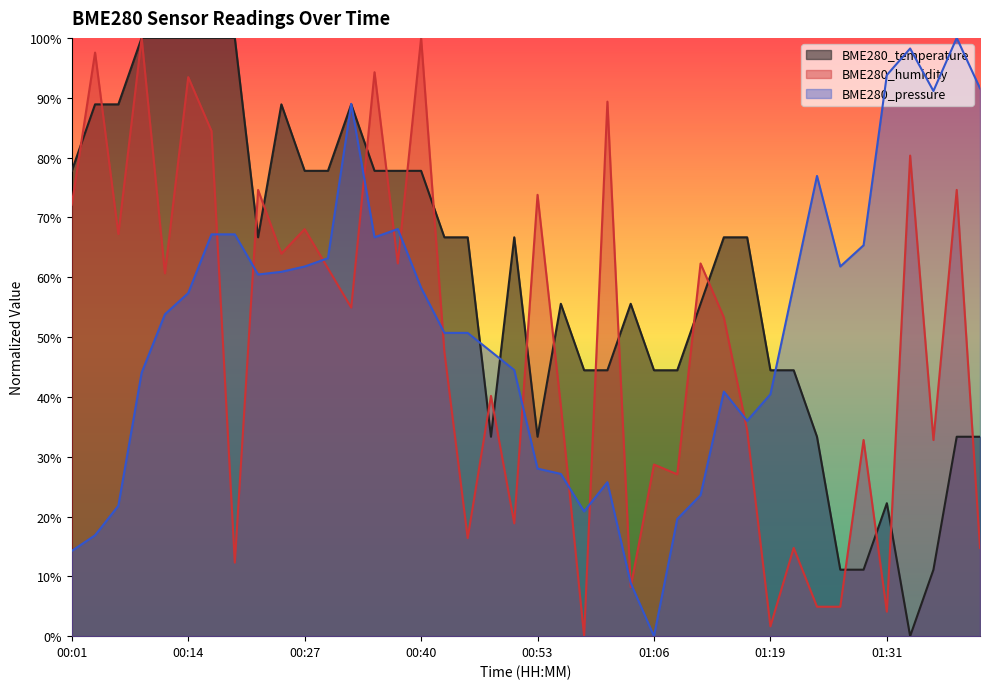

What are all the series names shown in the legend?

BME280_temperature, BME280_humidity, BME280_pressure